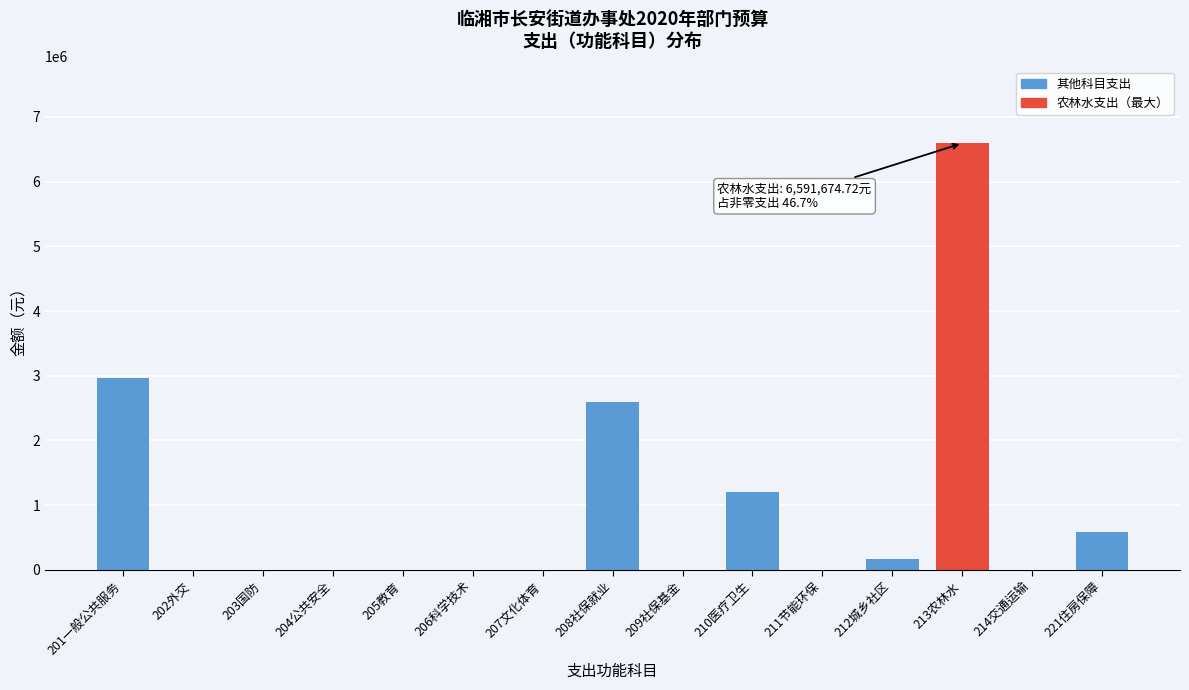

Reading left to right, transcribe all the data shown in this chart.

201一般公共服务=2966547.9	202外交=0.0	203国防=0.0	204公共安全=0.0	205教育=0.0	206科学技术=0.0	207文化体育=0.0	208社保就业=2597419.8	209社保基金=0.0	210医疗卫生=1199082.8	211节能环保=0.0	212城乡社区=168973.0	213农林水=6591674.7	214交通运输=0.0	221住房保障=587592.2